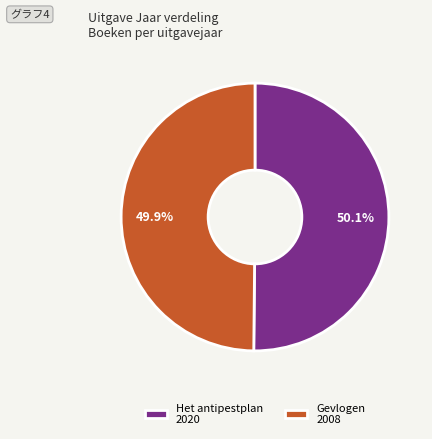

To the nearest percent, what percentage of the pie is Gevlogen?

50%